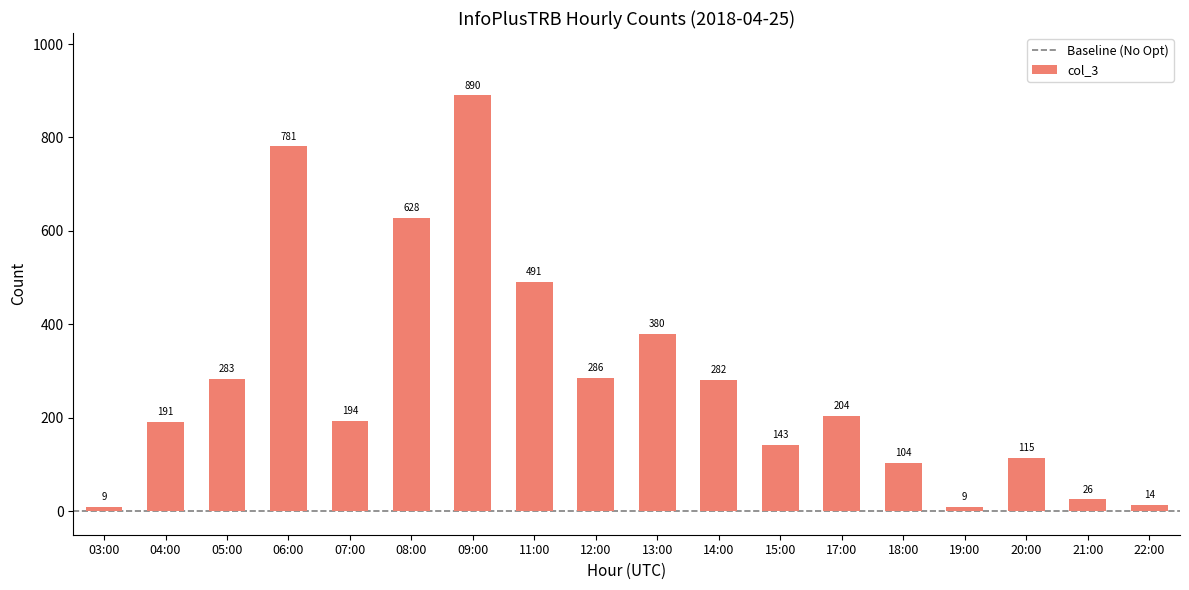

What is the label of the 6th bar from the right?

17:00